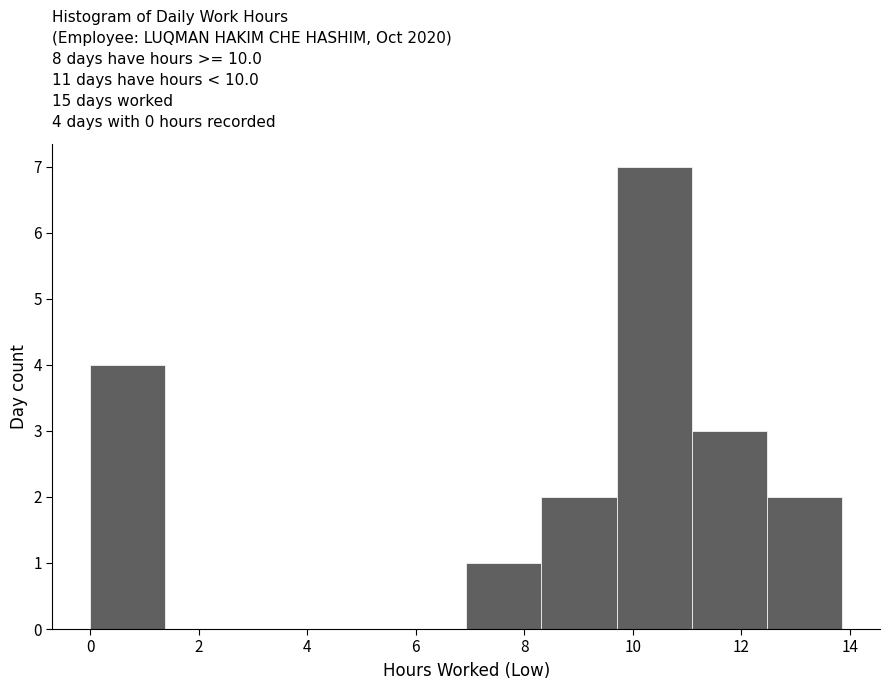

Over which range of the x-axis is the bar tallest?

9.8 to 11.0